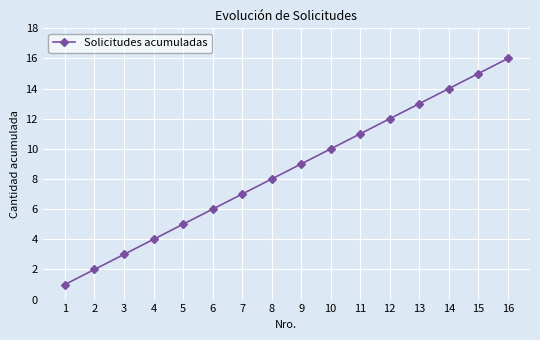

What is the maximum value shown in the chart?

16